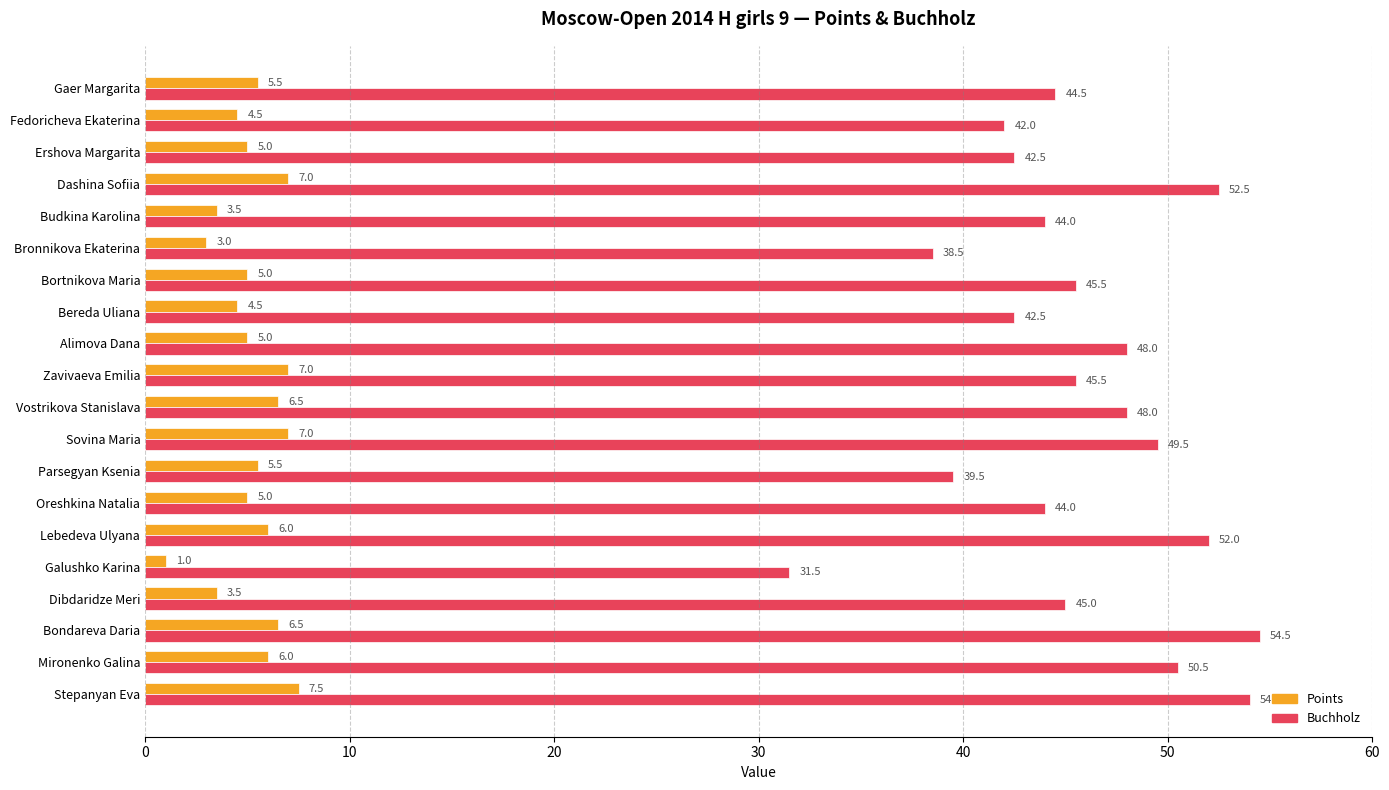

Rank the series at Ershova Margarita from highest to lowest value.

Buchholz, Points